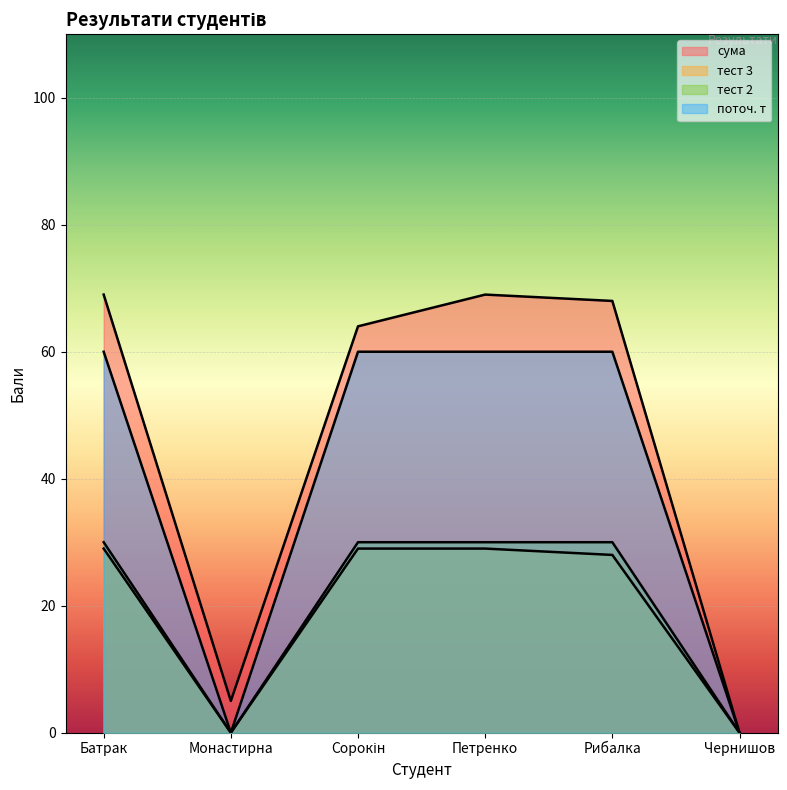

At which category is the sum across all series the highest?

Батрак